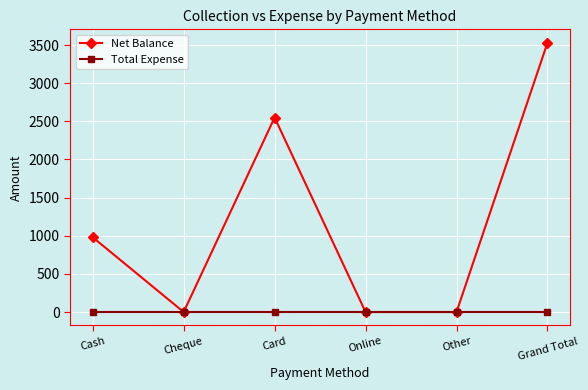

Reading left to right, list all the values displayed in this chart.

Net Balance: 980	0	2550	0	0	3530
Total Expense: 0	0	0	0	0	0